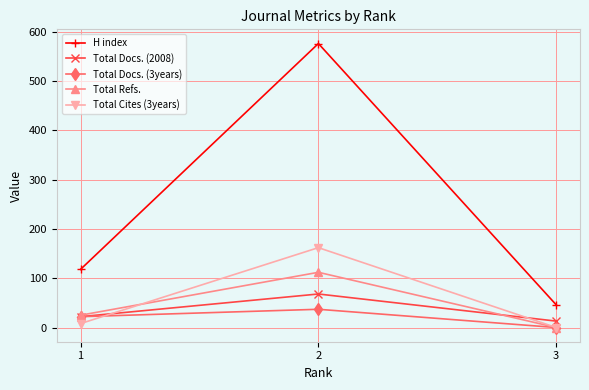

At which label does Total Cites (3years) reach its minimum?

3